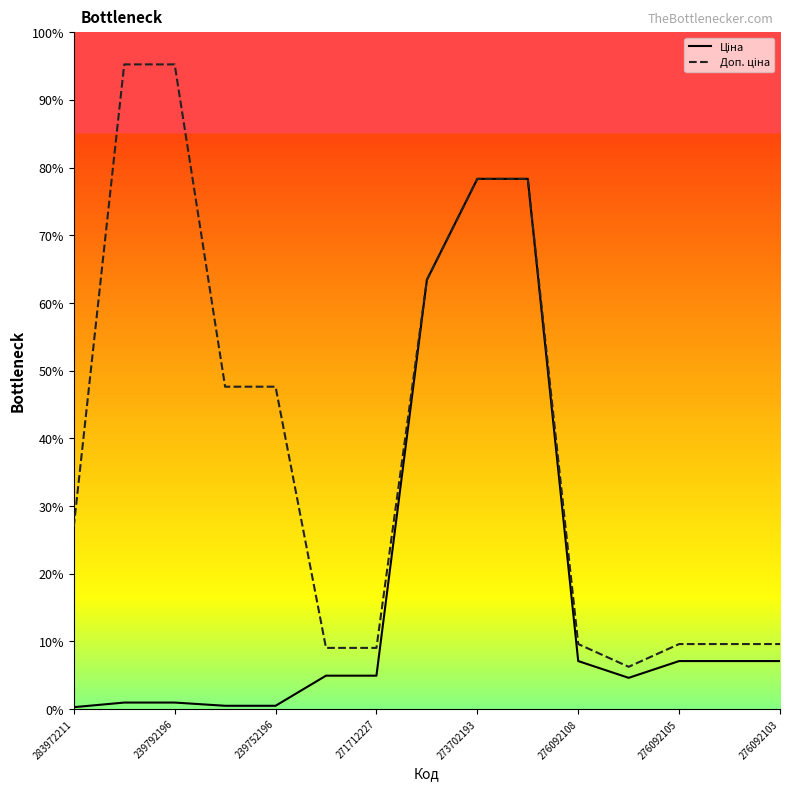

True or false: Доп. ціна and Ціна cross at least once.

False